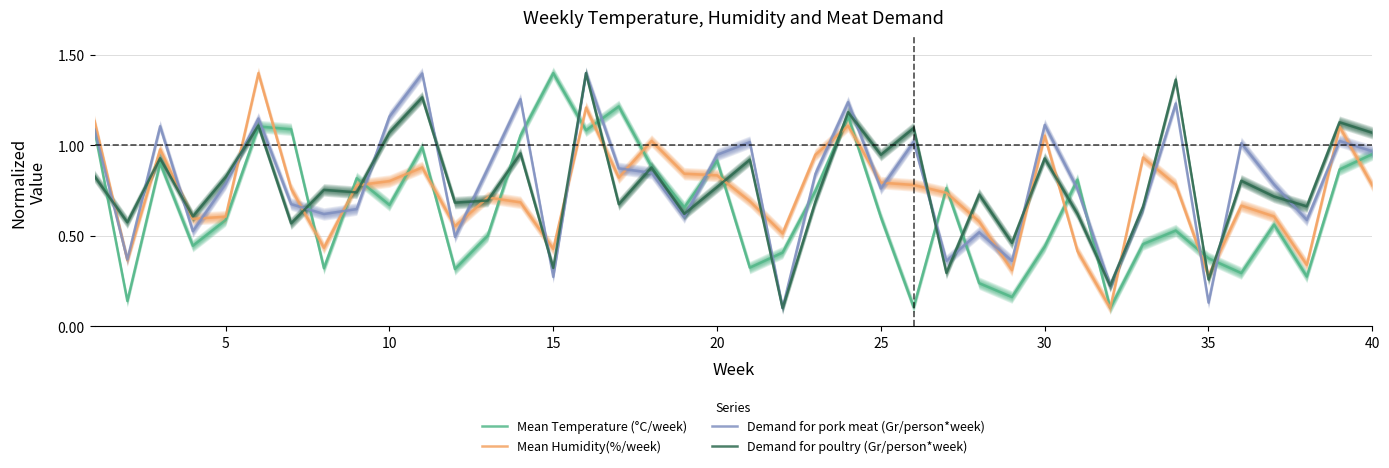

What is the average value of the Demand for poultry (Gr/person*week) series?

0.8